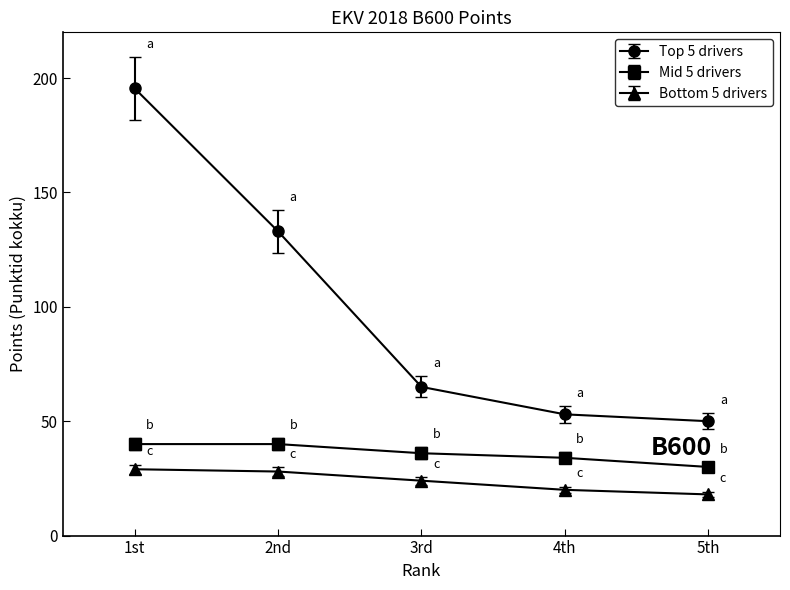

What is the greatest value displayed?

195.5